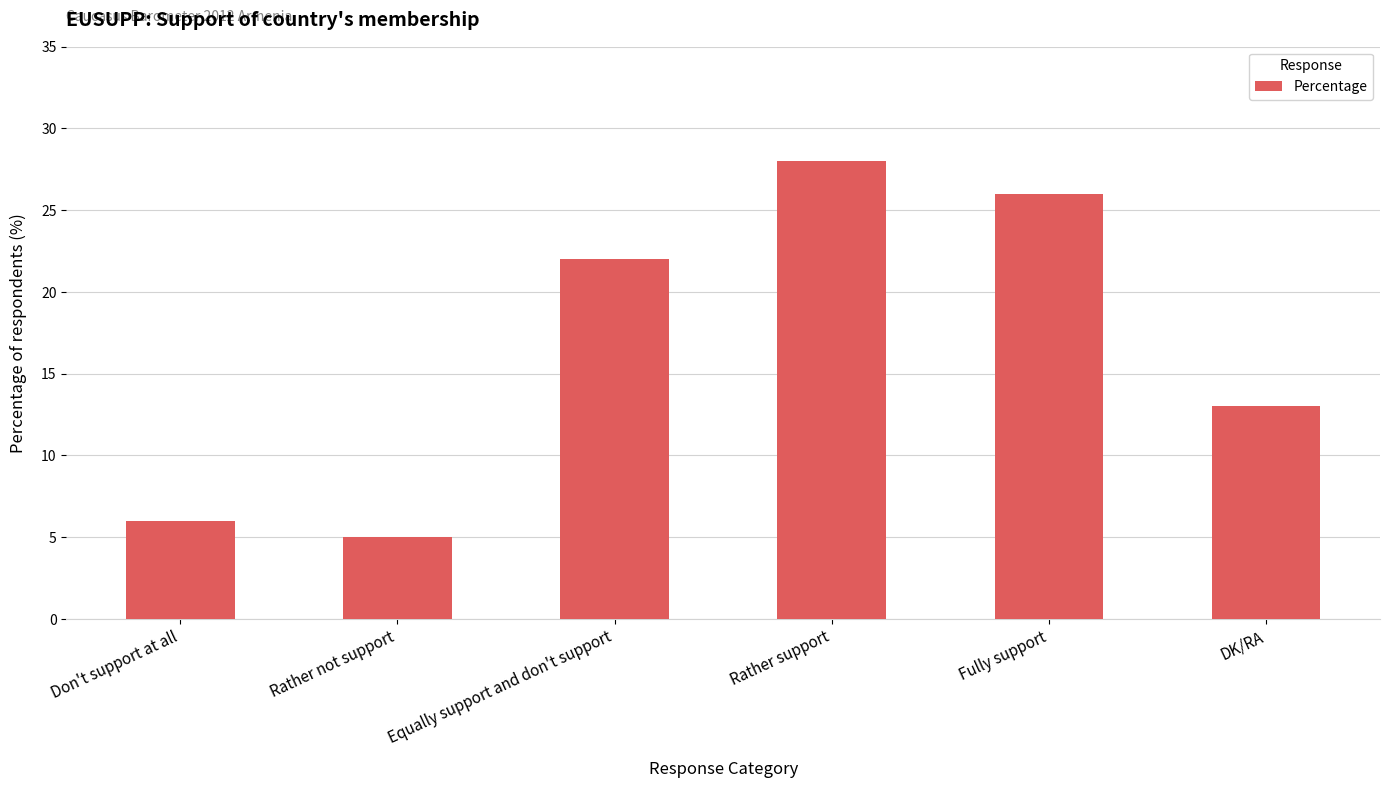

What is the label of the 2nd bar from the right?

Fully support